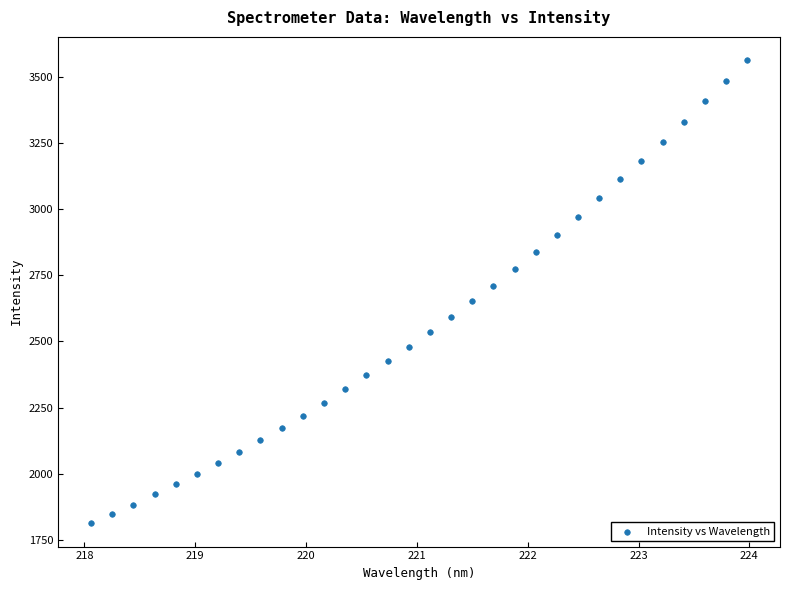

What is the range of Y values (max minus min)?

1750.8